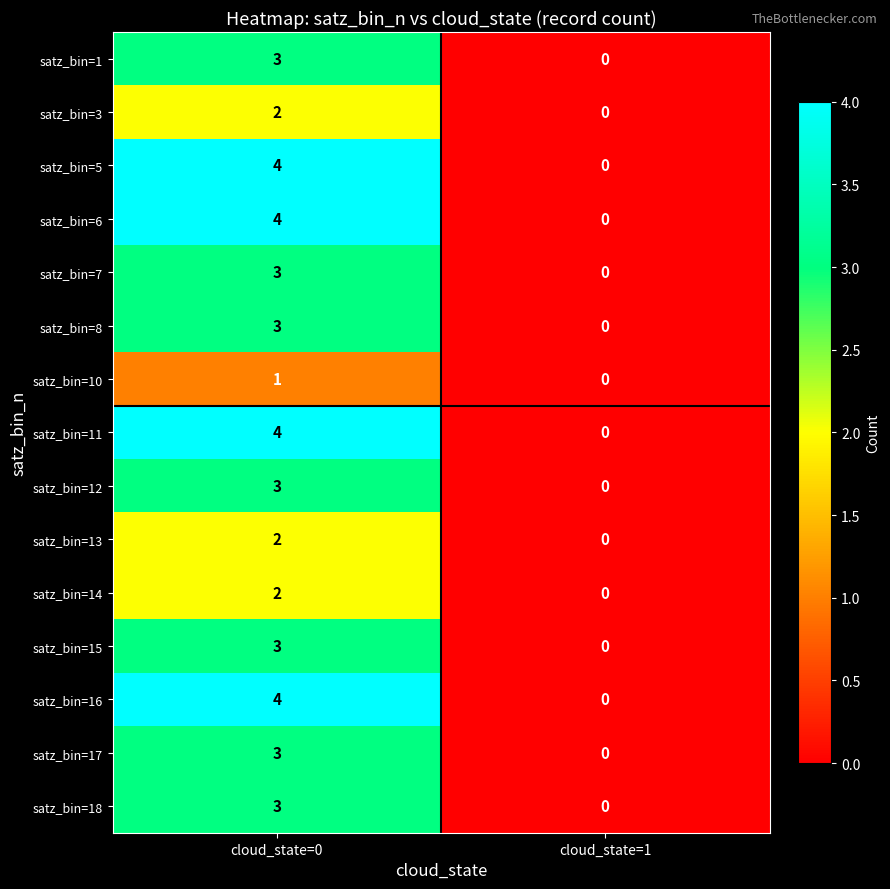

What is the difference between the satz_bin=18 values at cloud_state=1 and cloud_state=0?

3